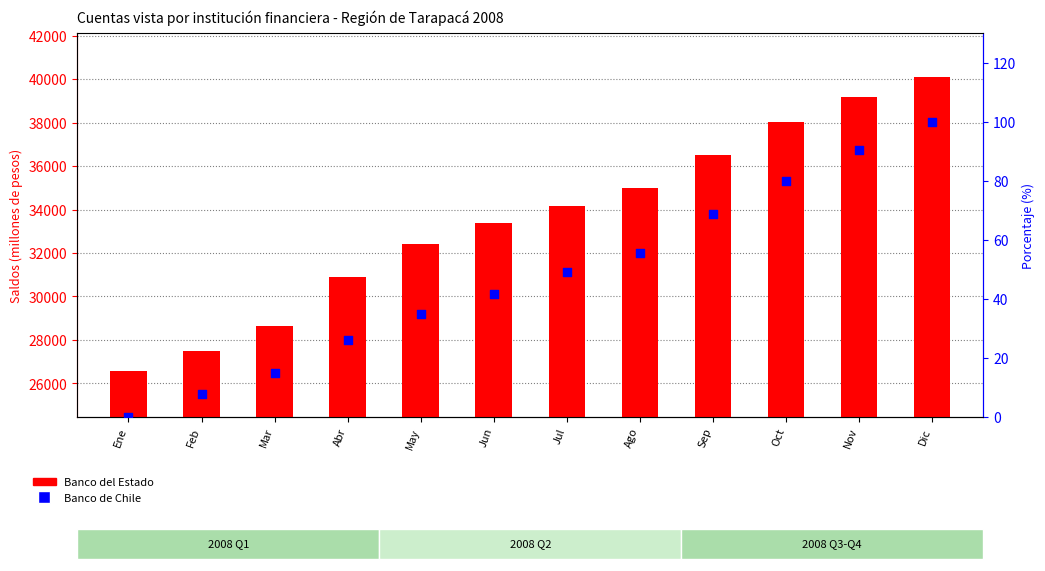

Is the value of Banco de Chile at Jul greater than the value of Banco del Estado at Oct?

No